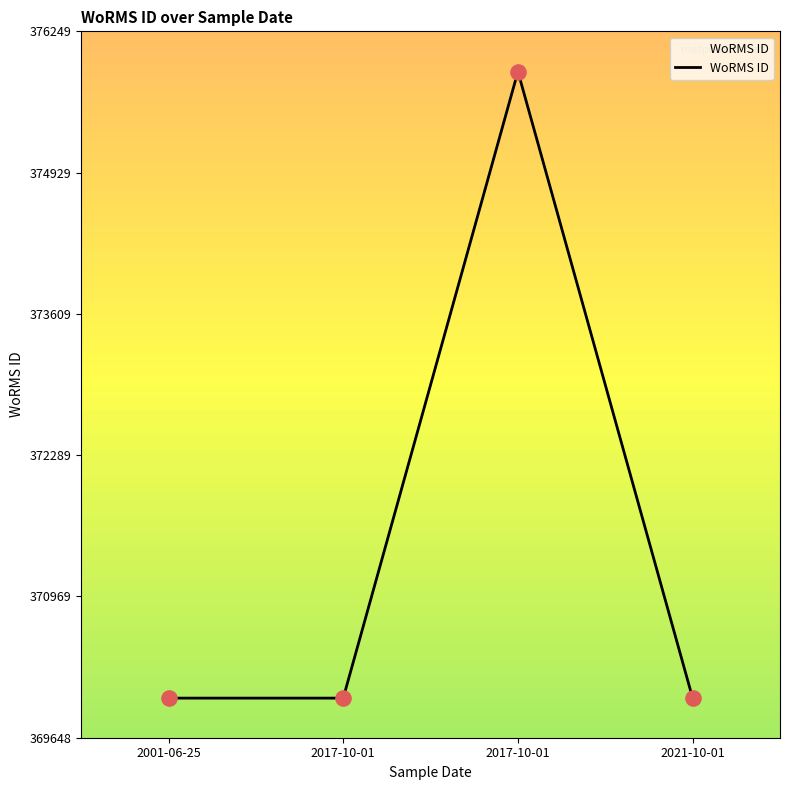

What is the change in value from 2001-06-25 to 2017-10-01?

+5855